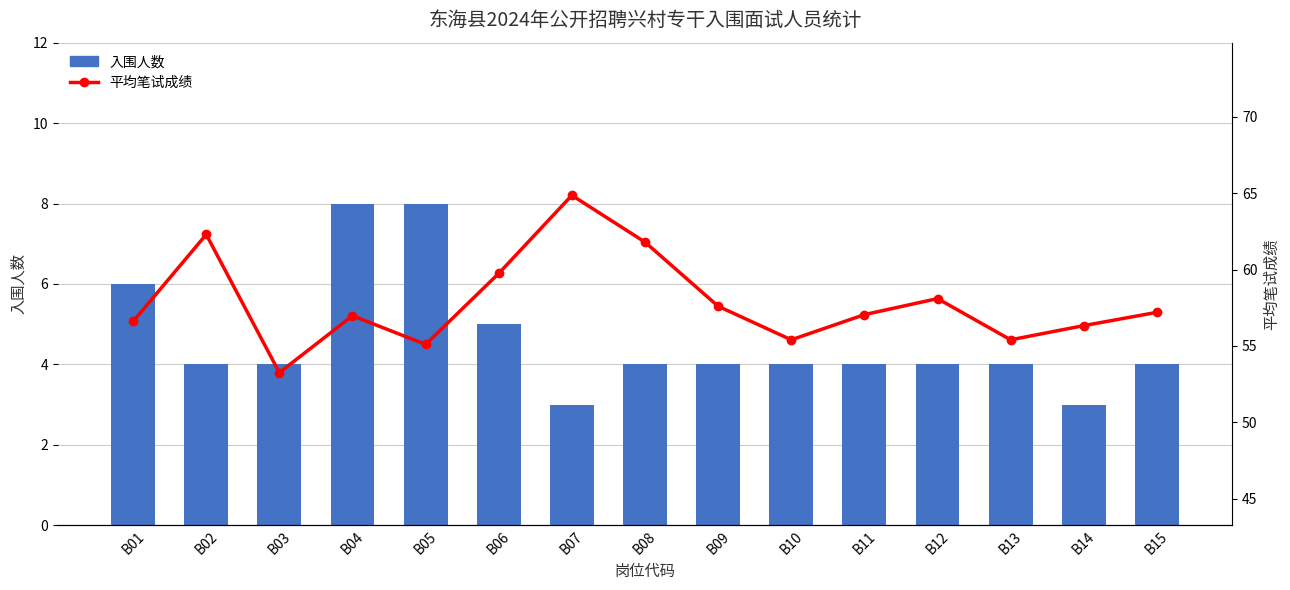

At which label does 平均笔试成绩 first exceed 57?

B02